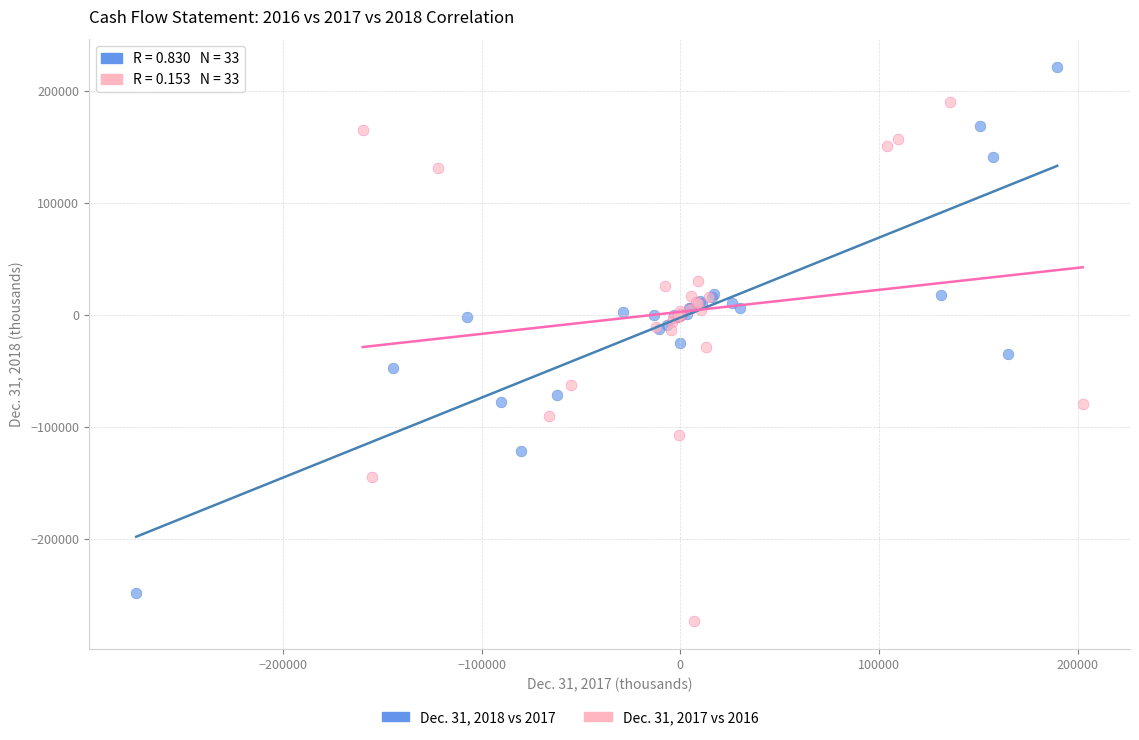

Which series has the largest Y range (max minus min)?

Dec. 31, 2018 vs 2017